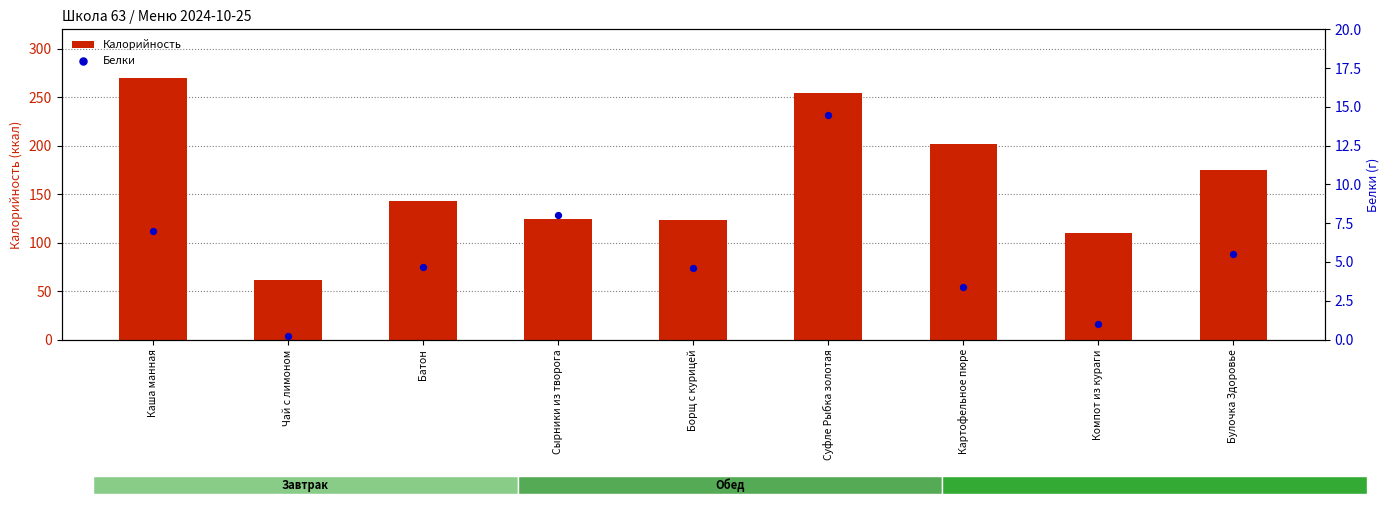

At how many categories does at least one series exceed 8?

9